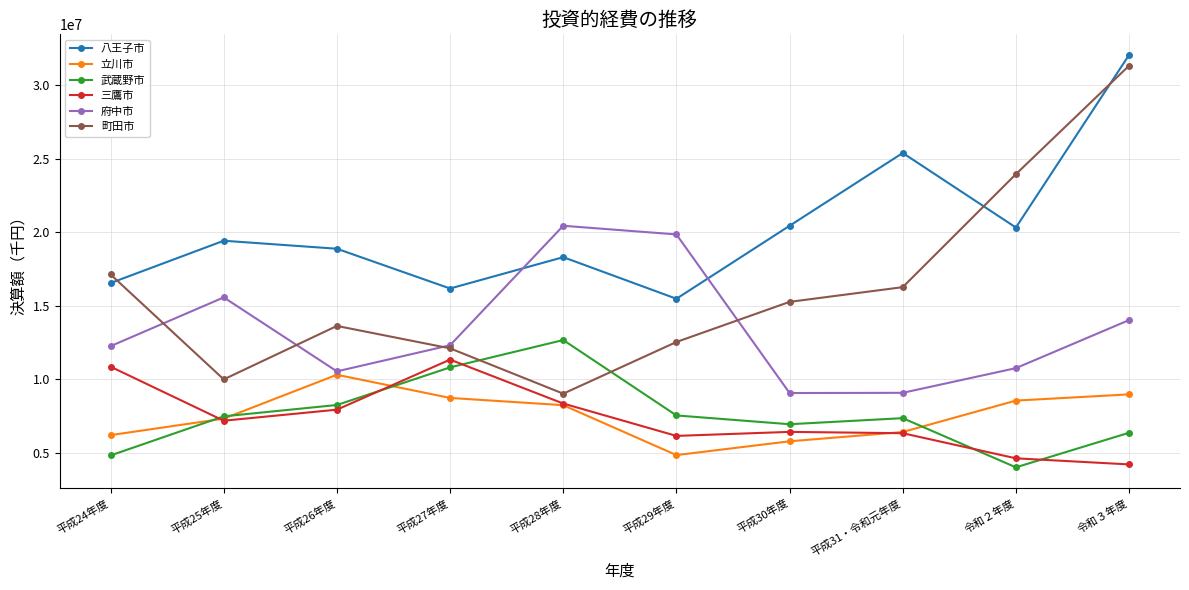

Is this an area chart (filled region under the line)?

No